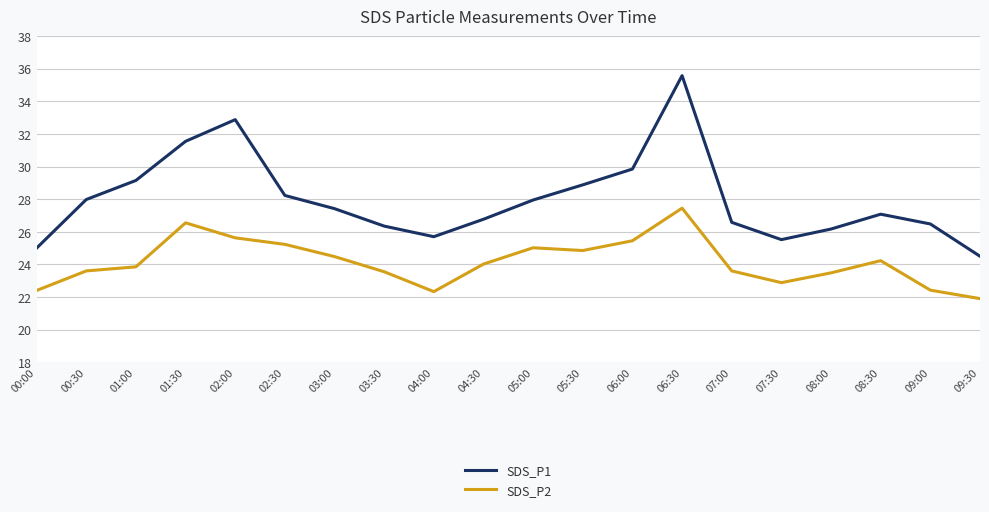

What are all the series names shown in the legend?

SDS_P1, SDS_P2